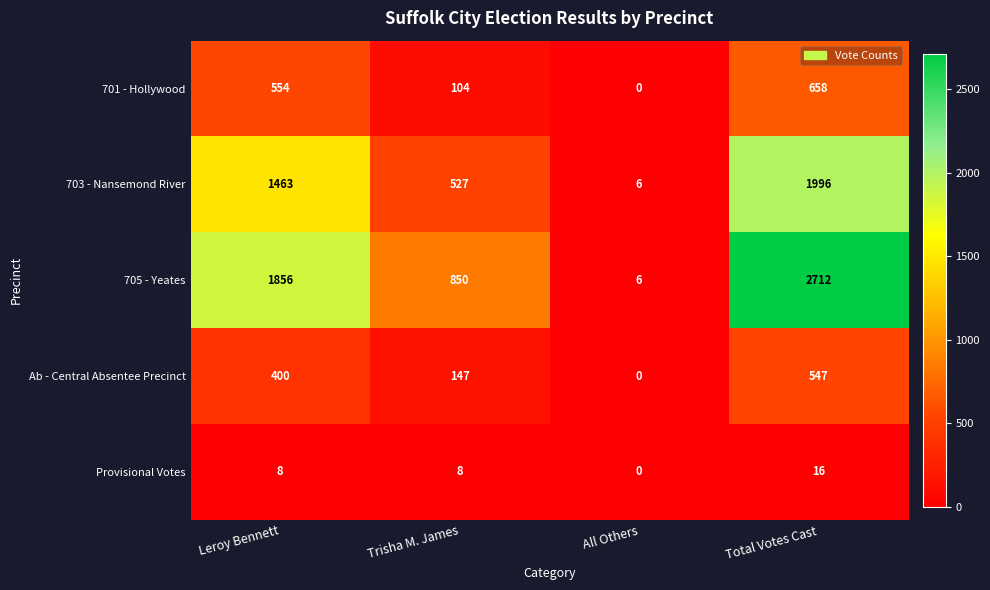

How many values in the 701 - Hollywood series are below 554?

2